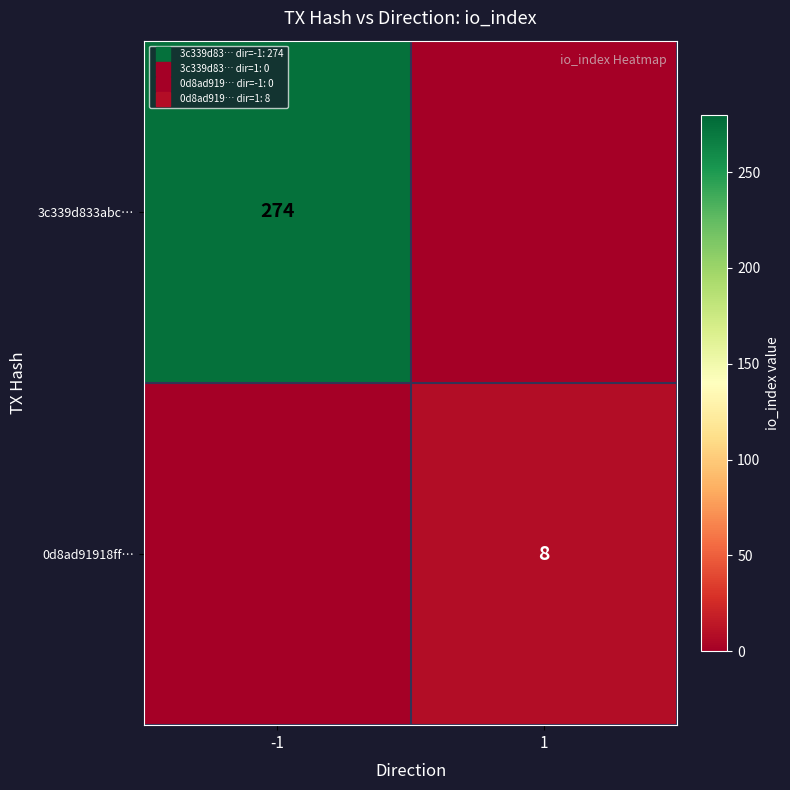

Count the 3c339d833abc… values in the range 0 to 274.

2